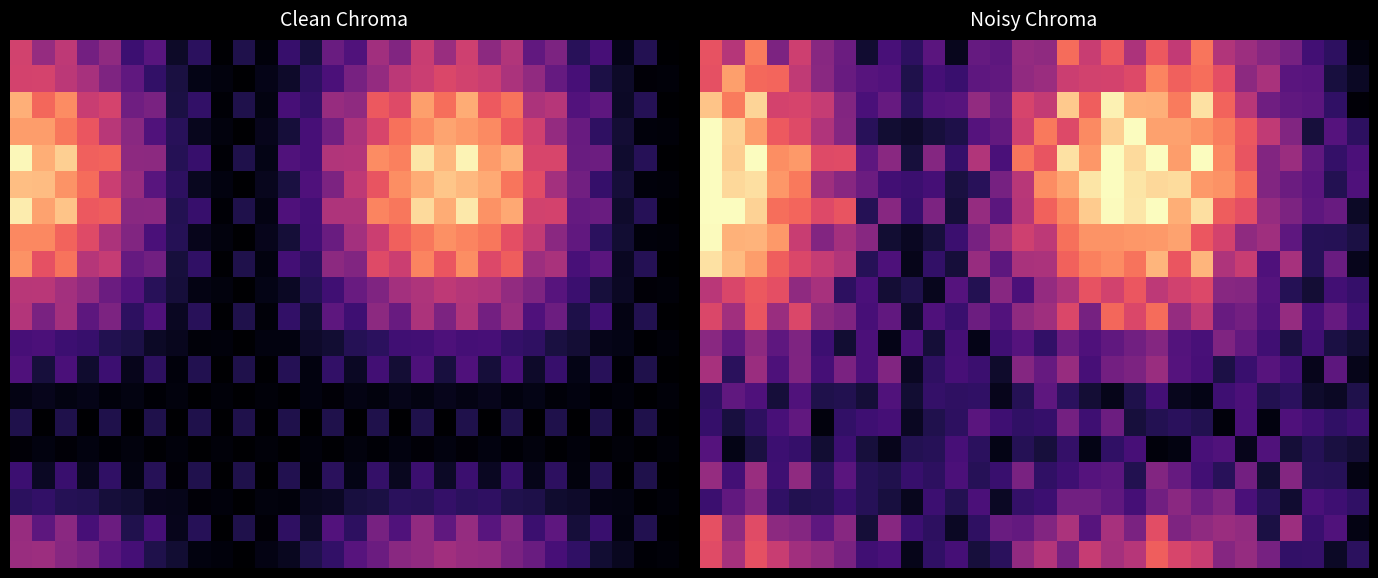

Between 24 and 14, which is larger?

24